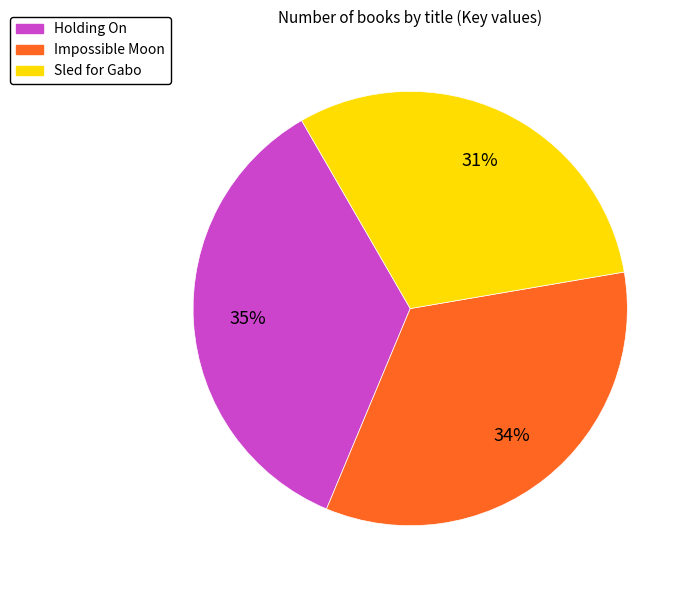

Rank the categories by value from lowest to highest.

Sled for Gabo, Impossible Moon, Holding On